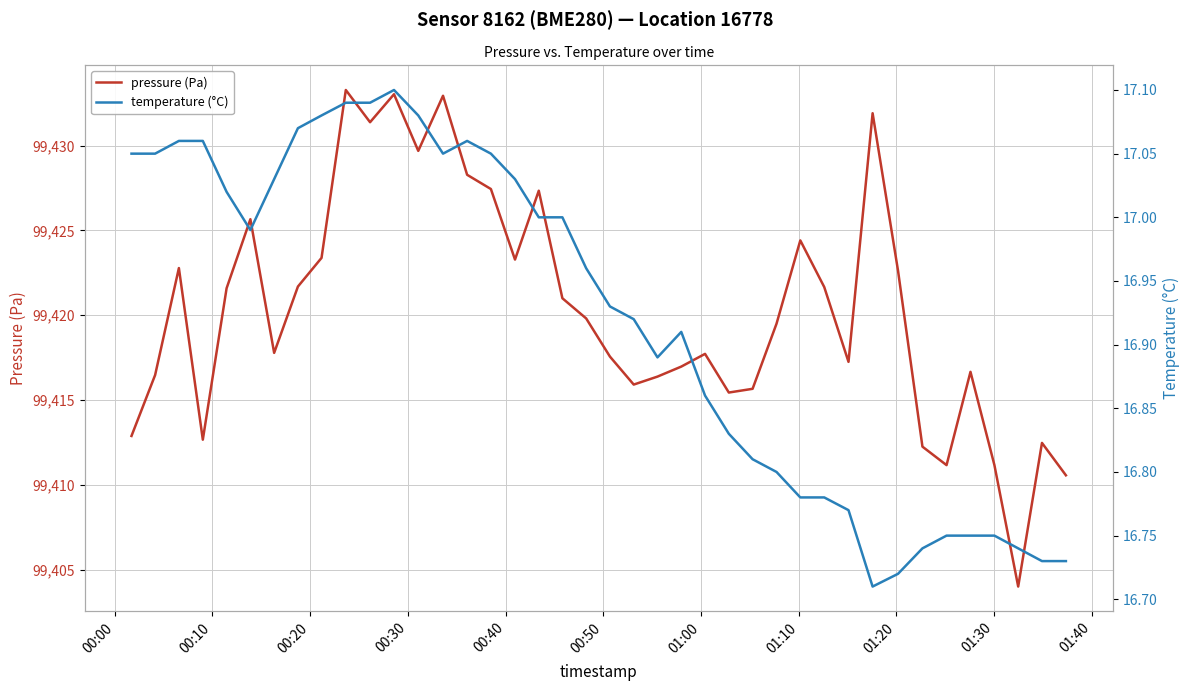

What are all the series names shown in the legend?

pressure (Pa), temperature (°C)